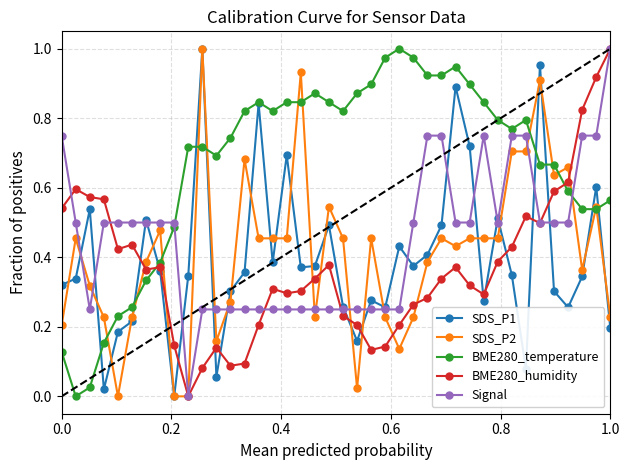

What are all the series names shown in the legend?

SDS_P1, SDS_P2, BME280_temperature, BME280_humidity, Signal